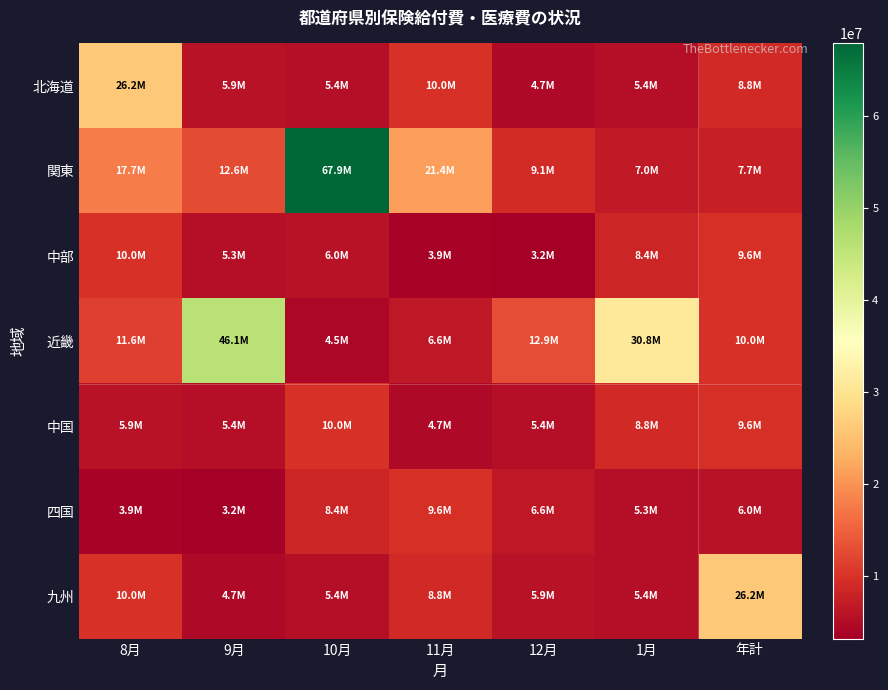

Reading right to left, list all the values displayed in this chart.

北海道: 年計=8835804.2	1月=5426471.3	12月=4683620.4	11月=9972033.2	10月=5402405.6	9月=5895733.5	8月=26151068.1
関東: 年計=7672495.7	1月=7028801.7	12月=9142223.2	11月=21384117.4	10月=67898224.8	9月=12649551.5	8月=17716679.9
中部: 年計=9611999.0	1月=8395157.5	12月=3247352.7	11月=3865562.8	10月=6016793.4	9月=5271949.2	8月=10021163.3
近畿: 年計=9972033.2	1月=30830240.8	12月=12898873.3	11月=6568319.0	10月=4479737.5	9月=46098720.4	8月=11577663.3
中国: 年計=9611999.0	1月=8835804.2	12月=5426471.3	11月=4683620.4	10月=9972033.2	9月=5402405.6	8月=5895733.5
四国: 年計=6016793.4	1月=5271949.2	12月=6568319.0	11月=9611999.0	10月=8395157.5	9月=3247352.7	8月=3865562.8
九州: 年計=26151068.1	1月=5402405.6	12月=5895733.5	11月=8835804.2	10月=5426471.3	9月=4683620.4	8月=9972033.2